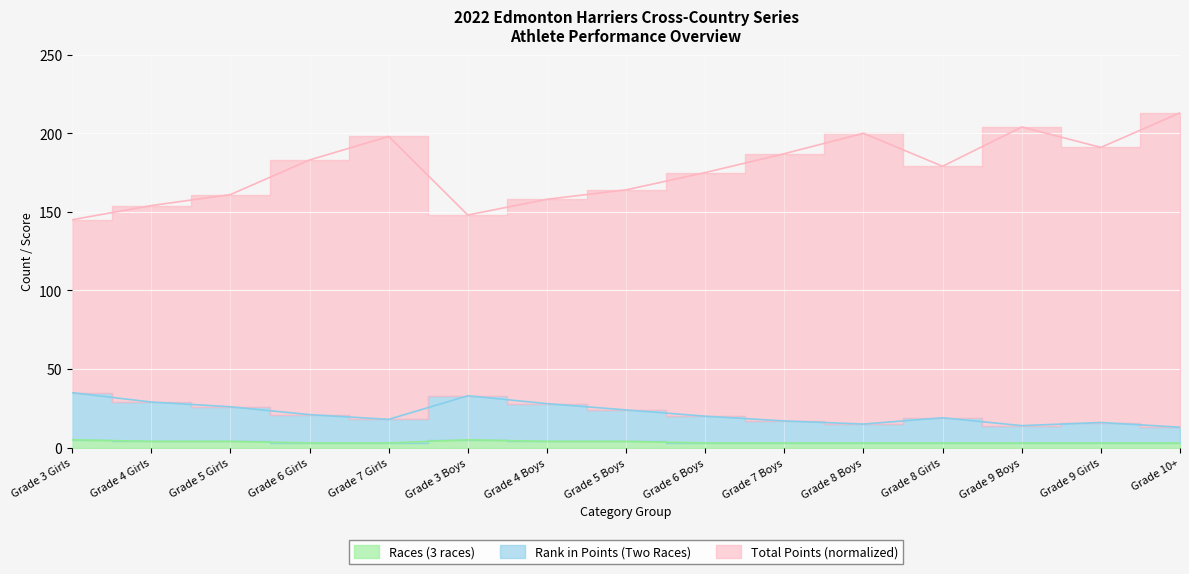

The Rank in Points (Two Races) series shows 13 at Grade 10+. True or false?

True